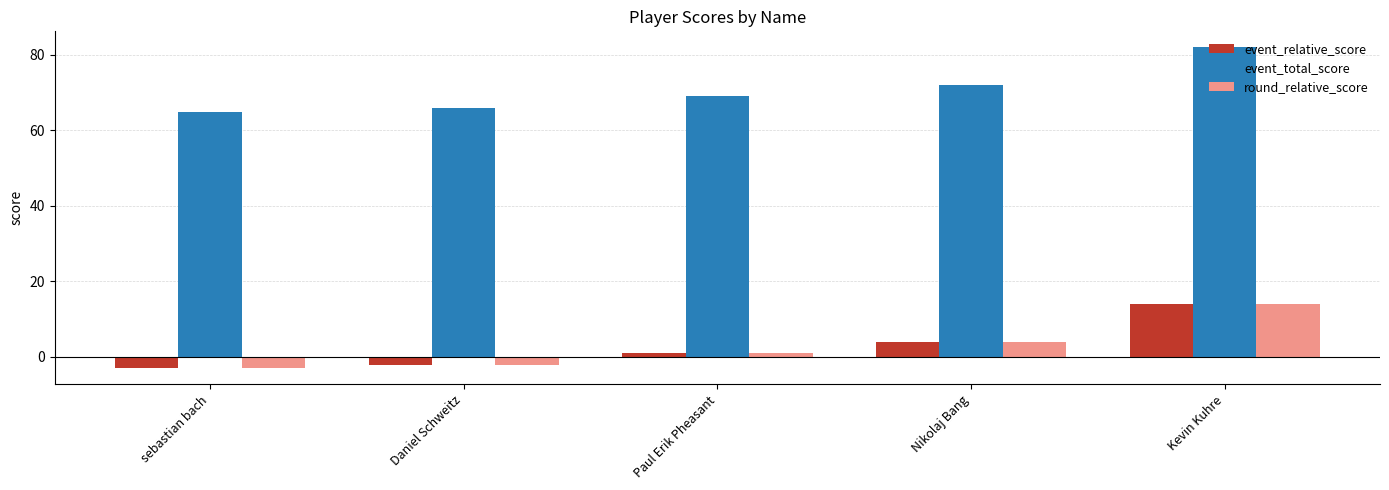

Count the number of data series in this chart.

3